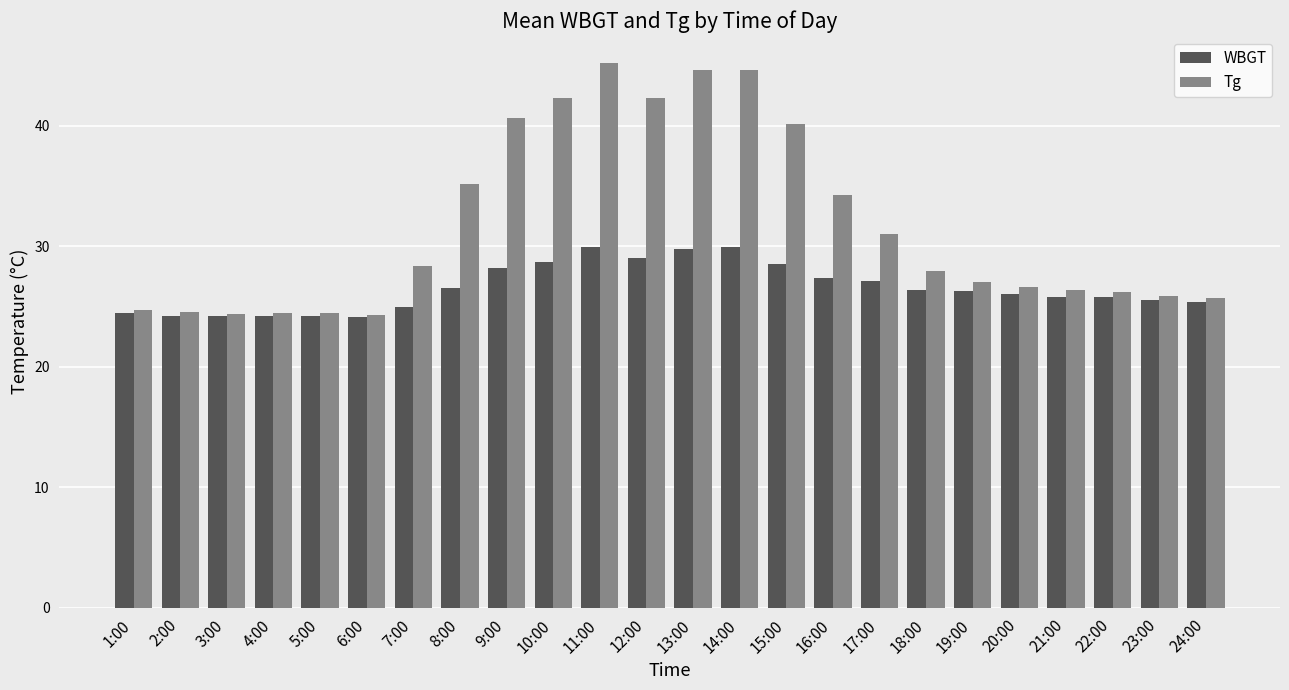

What is the sum of all Tg values?

761.2